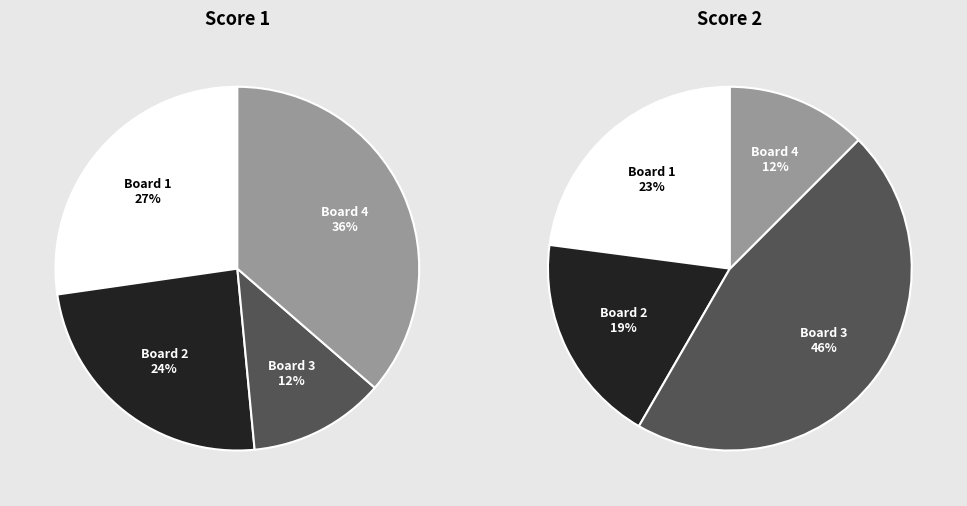

Is it true that Board 2 is 19% of the pie?

False